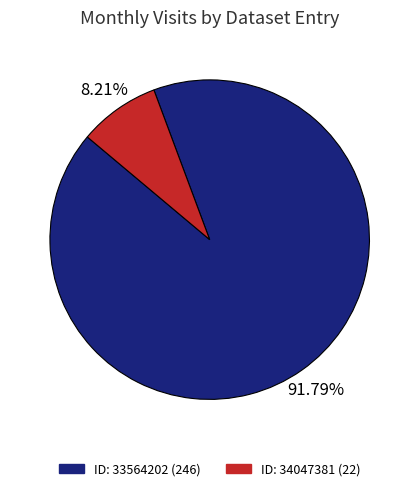

Is there any slice that represents more than half of the pie?

Yes